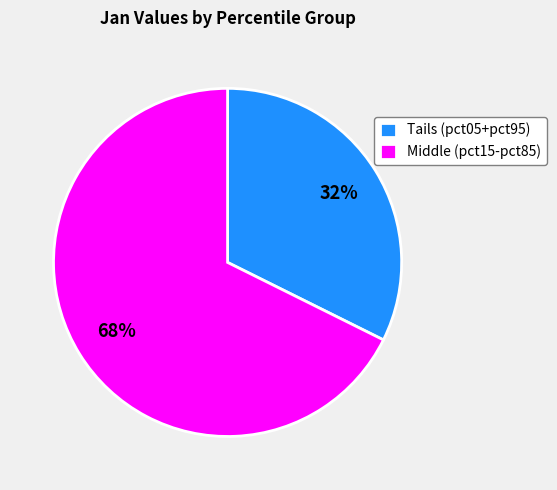

Which slice represents more than half of the pie?

Middle (pct15-pct85)